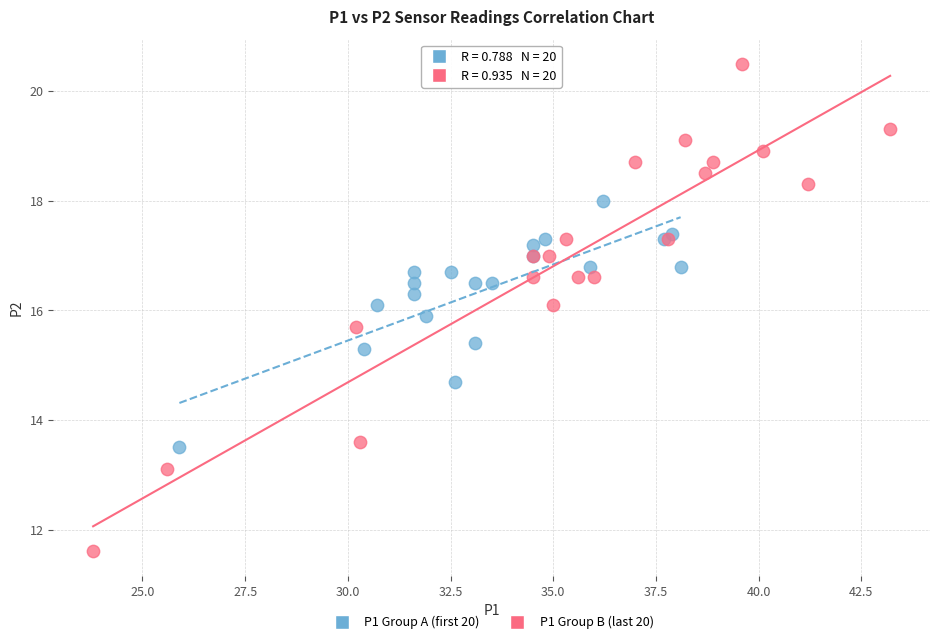

Which series reaches the maximum Y coordinate?

P1 Group B (last 20)